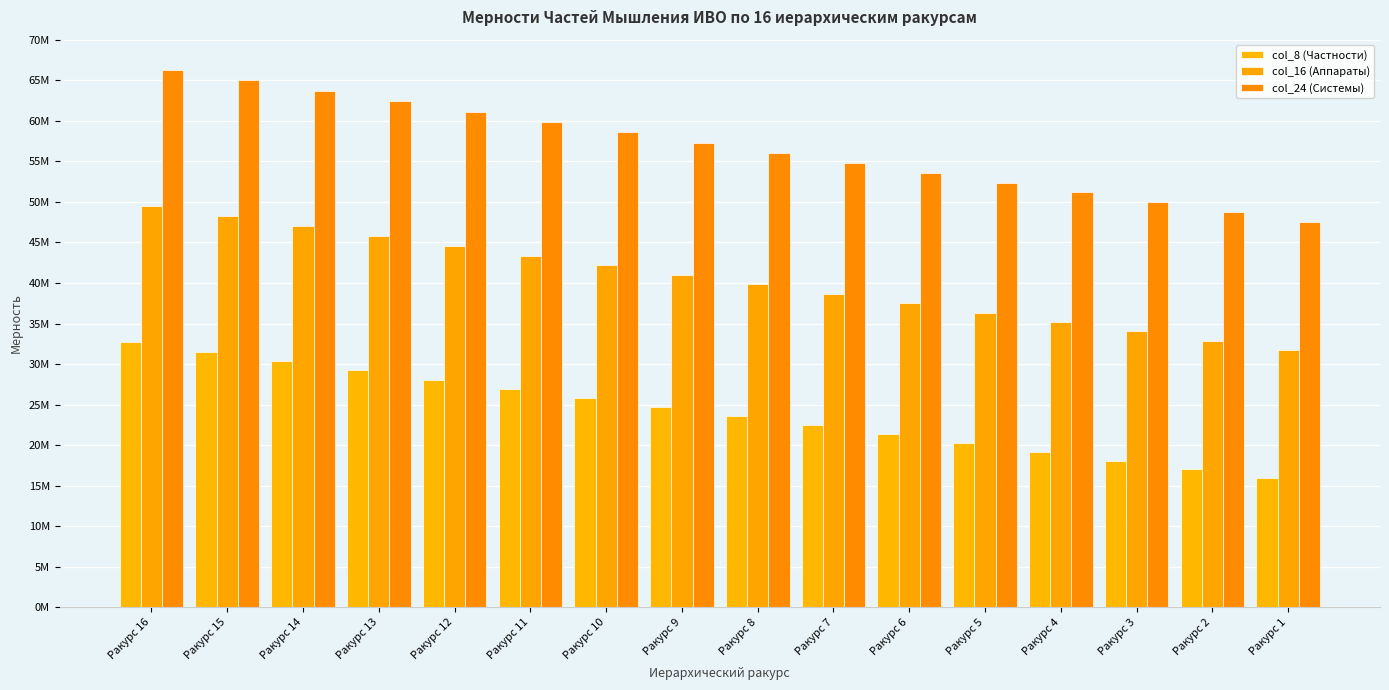

Which category has the highest value in the col_8 (Частности) series?

Ракурс 16